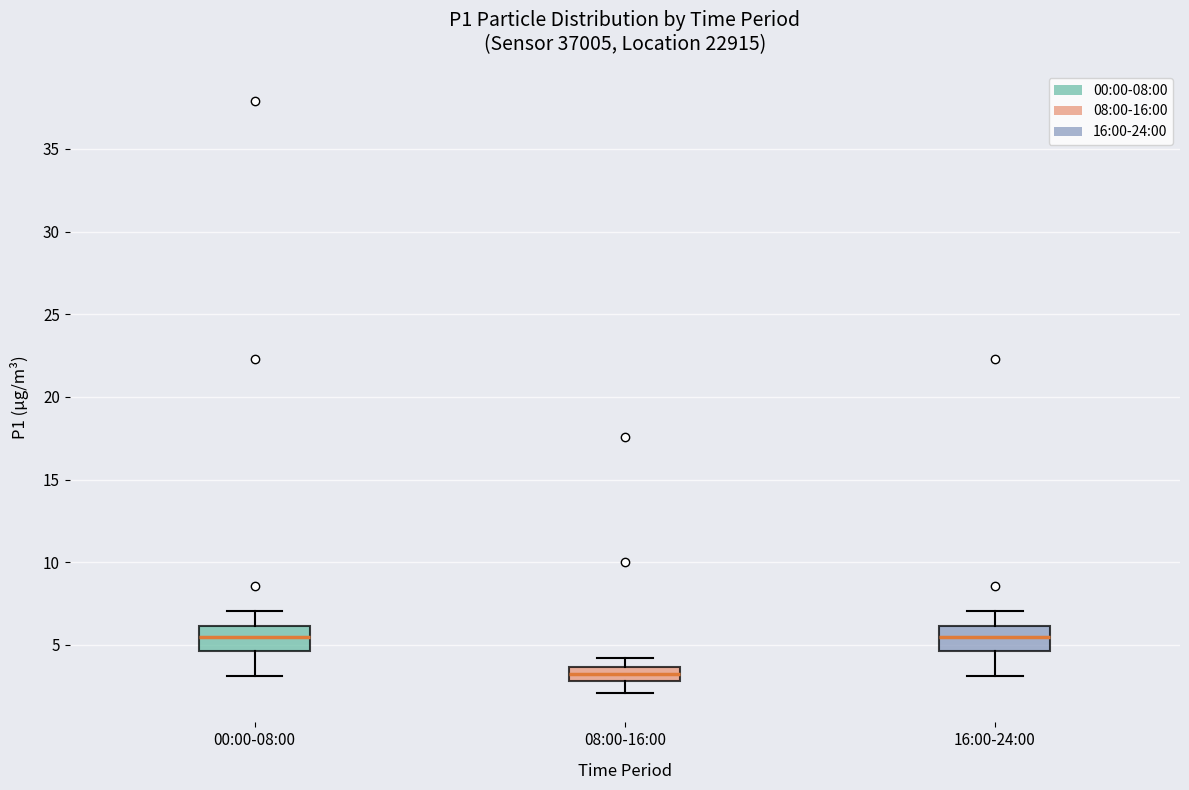

Where does the lower whisker of the box for 00:00-08:00 end on the y-axis? The values are not printed on the chart, so give them approximately, as read against the axis.

3.0